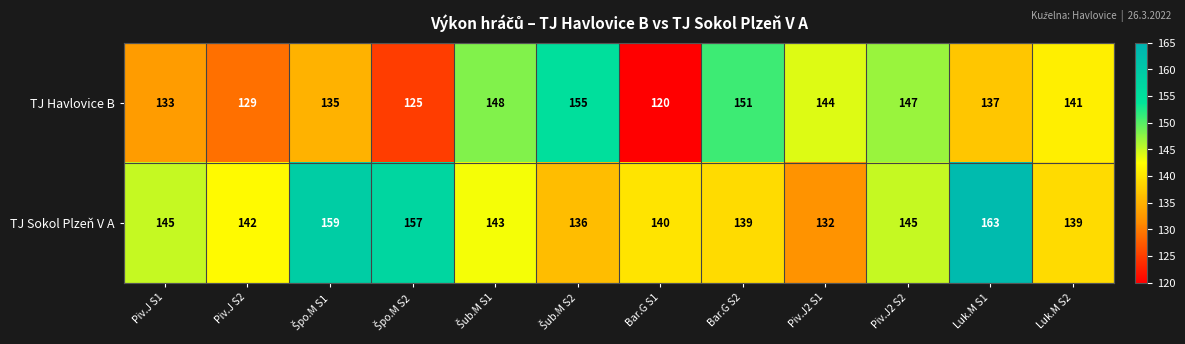

At Piv.J2 S2, list the series in order from smallest to largest.

TJ Sokol Plzeň V A, TJ Havlovice B